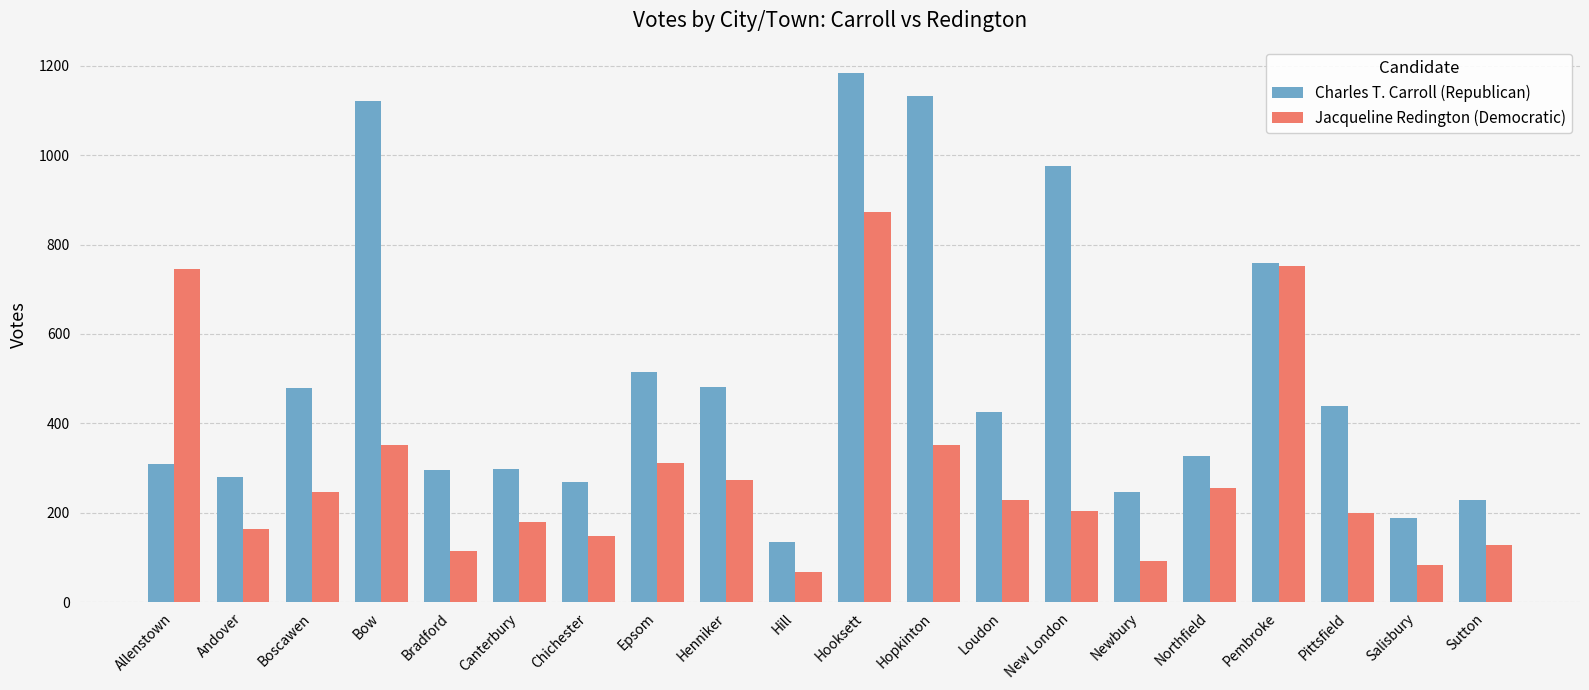

Which series changed the most between Andover and Loudon?

Charles T. Carroll (Republican)